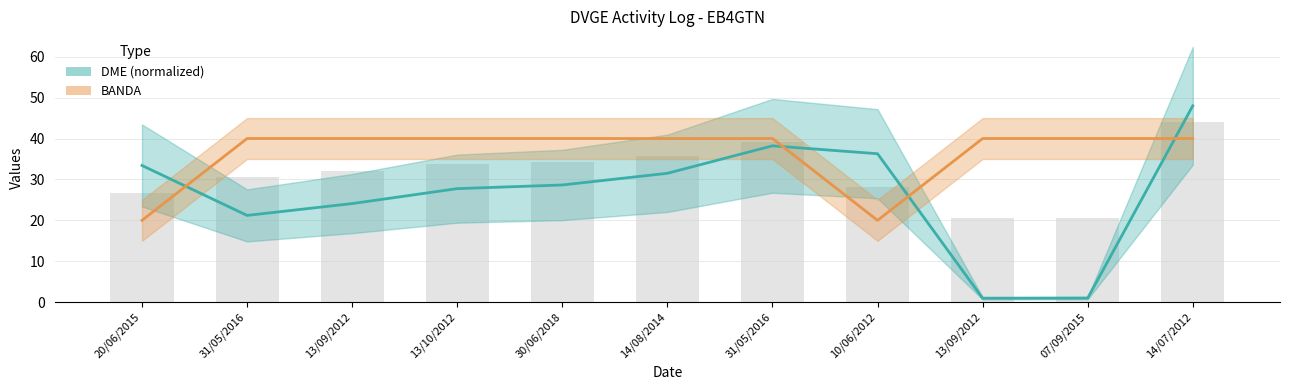

What is the minimum value shown in the chart?

1.0